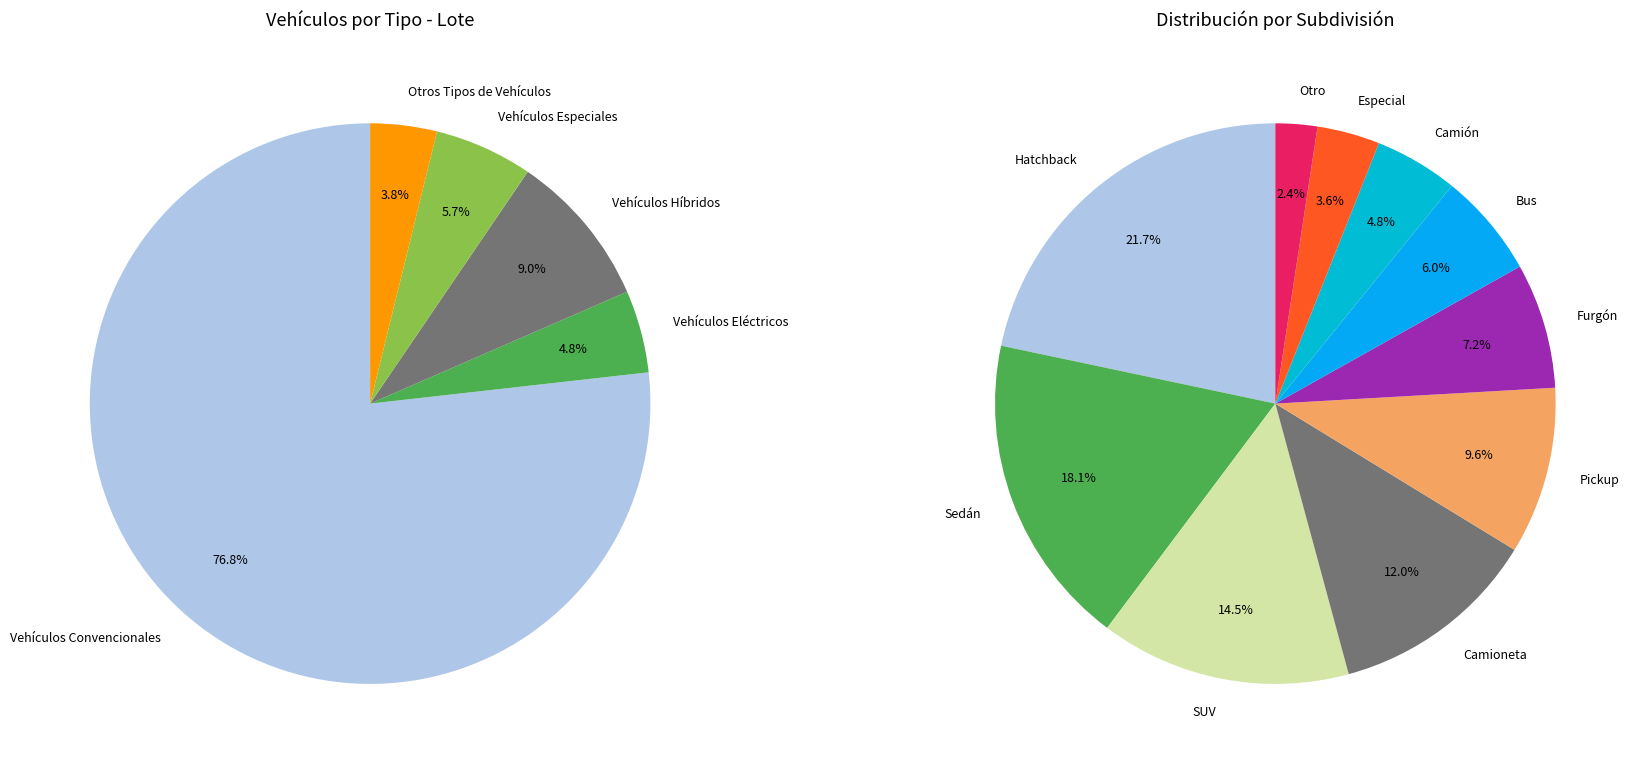

True or false: Automóviles Hatchback Nissan accounts for 9% of the total.

False